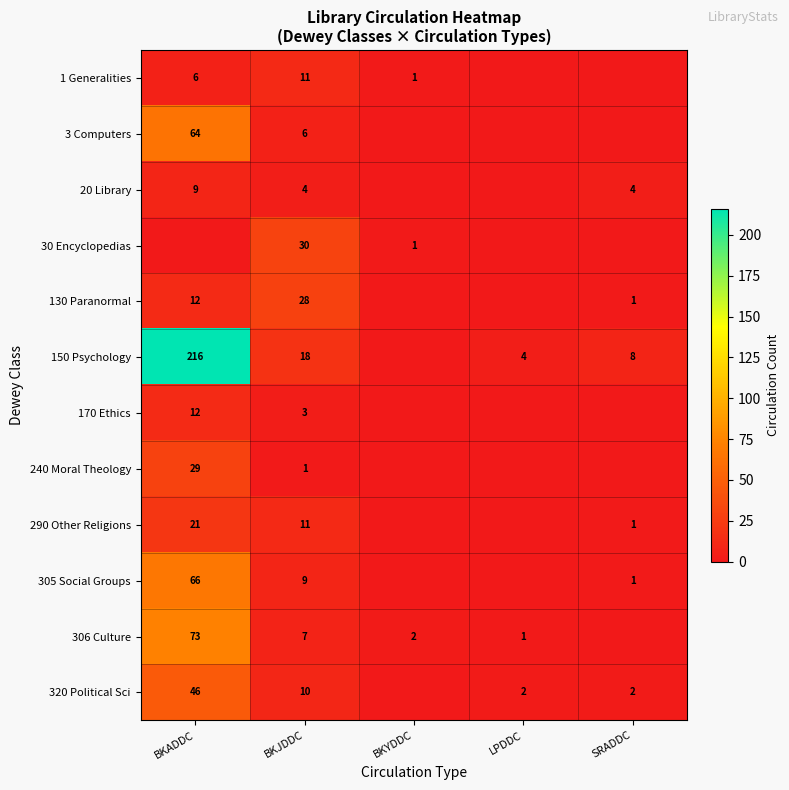

True or false: 170 Ethics has a value of 17 at BKADDC.

False